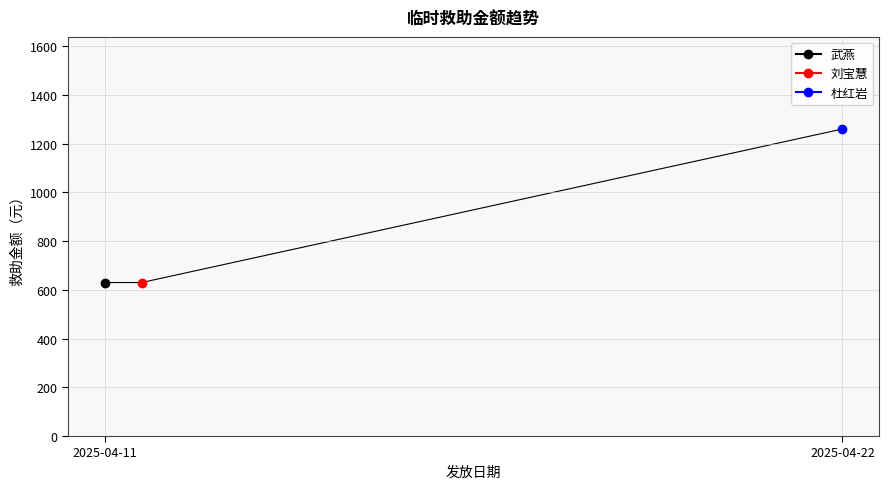

Approximately how many times larger is the value at 2025-04-22 compared to 2025-04-11?

2.0